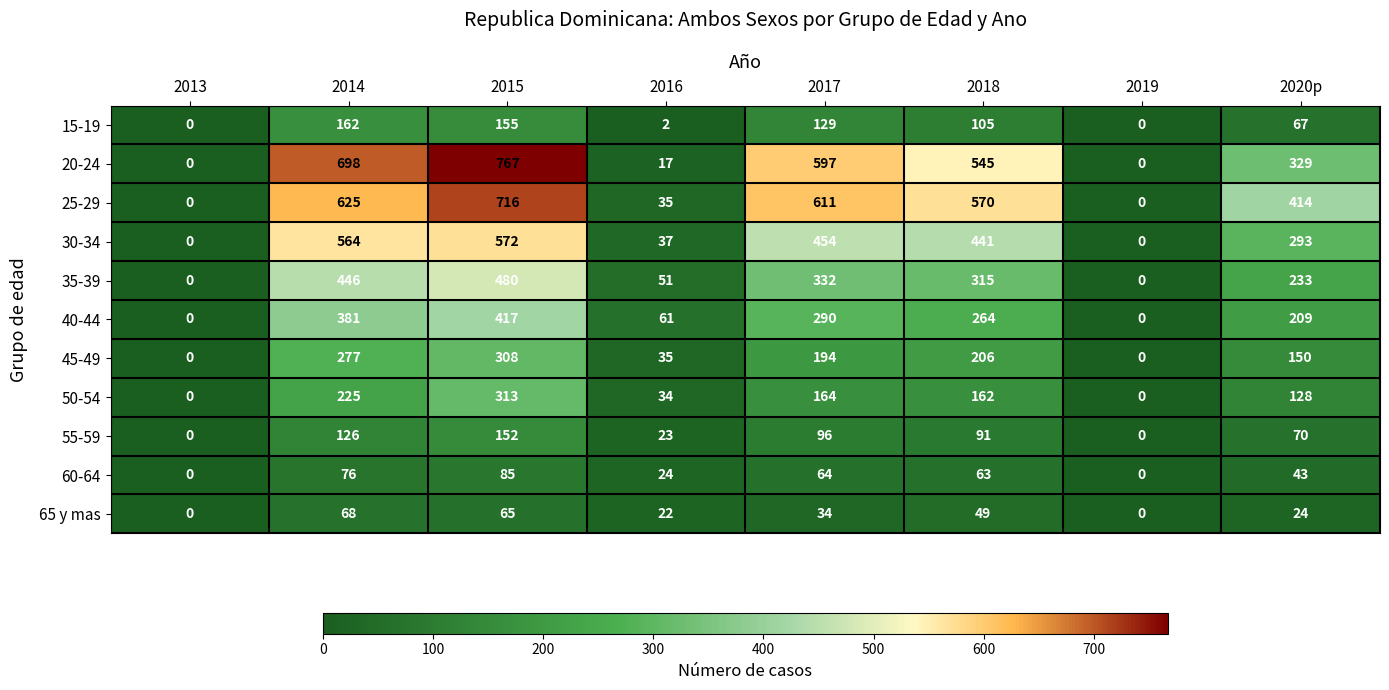

Which series changed the most between 2015 and 2016?

20-24